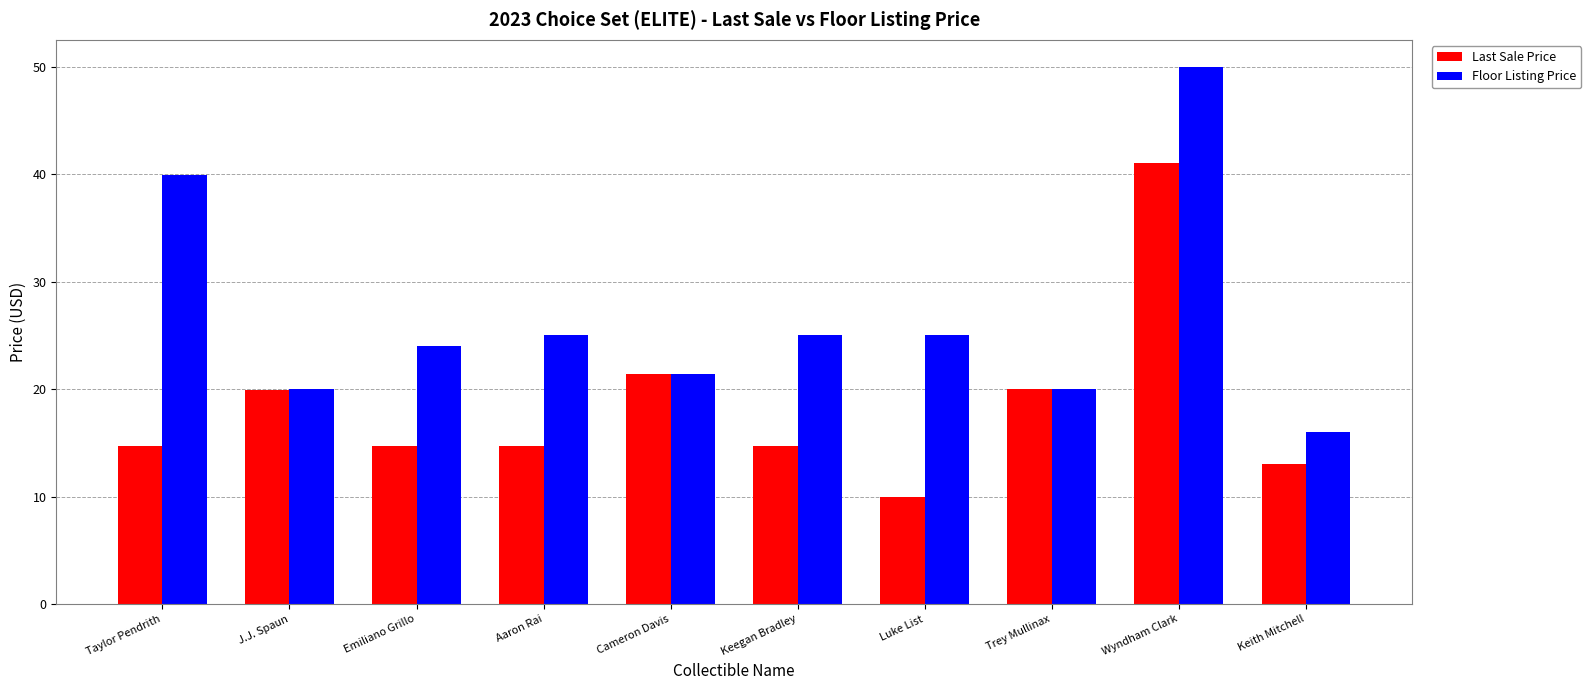

Are the bars horizontal?

No